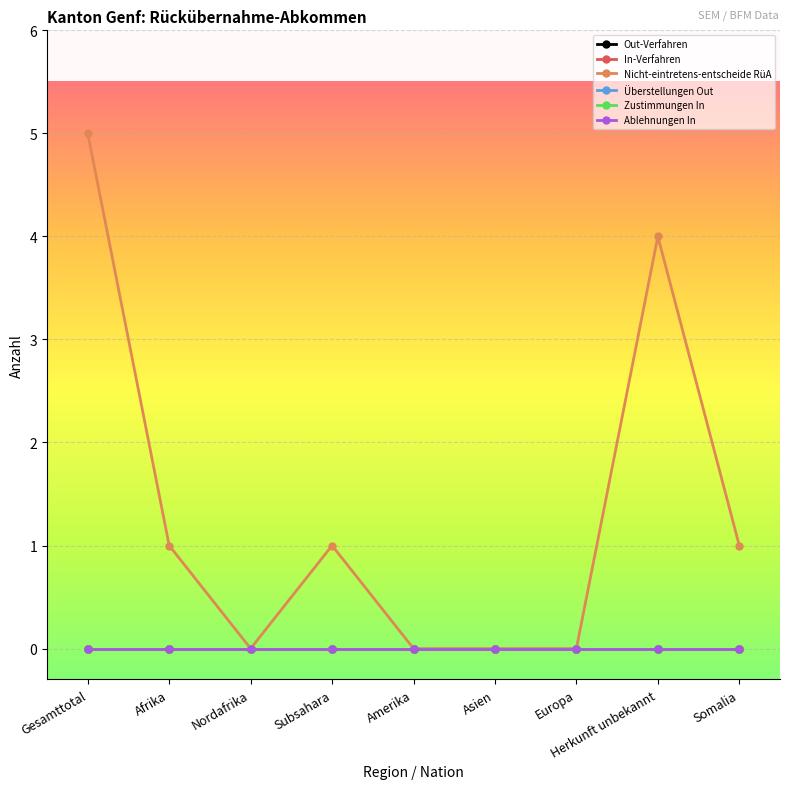

How many lines are shown in the chart?

6